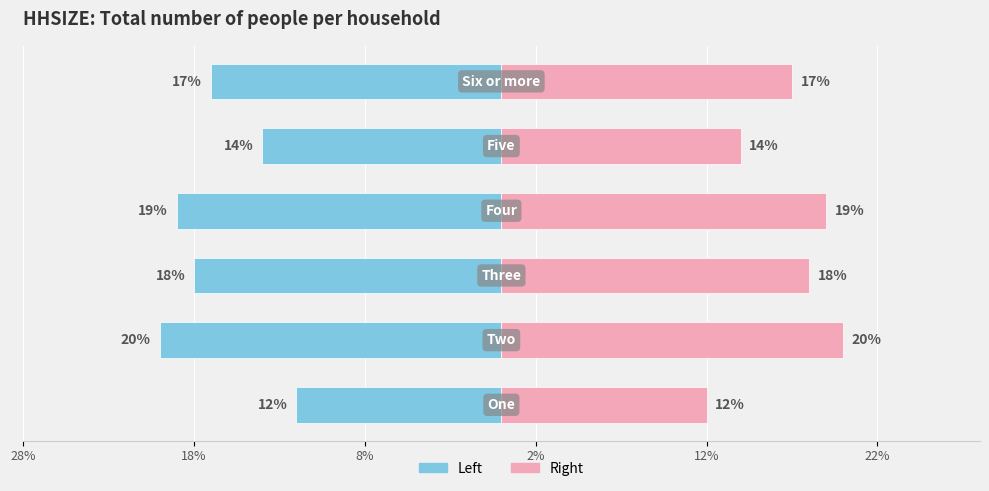

The value of Frequency (left) at 18% is -10. True or false?

False